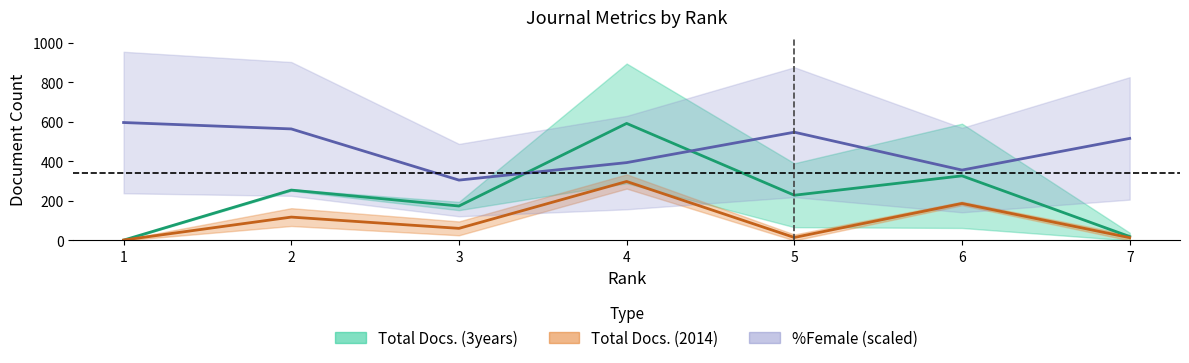

The Citable Docs. (3years) series shows -153.4 at 7. True or false?

False